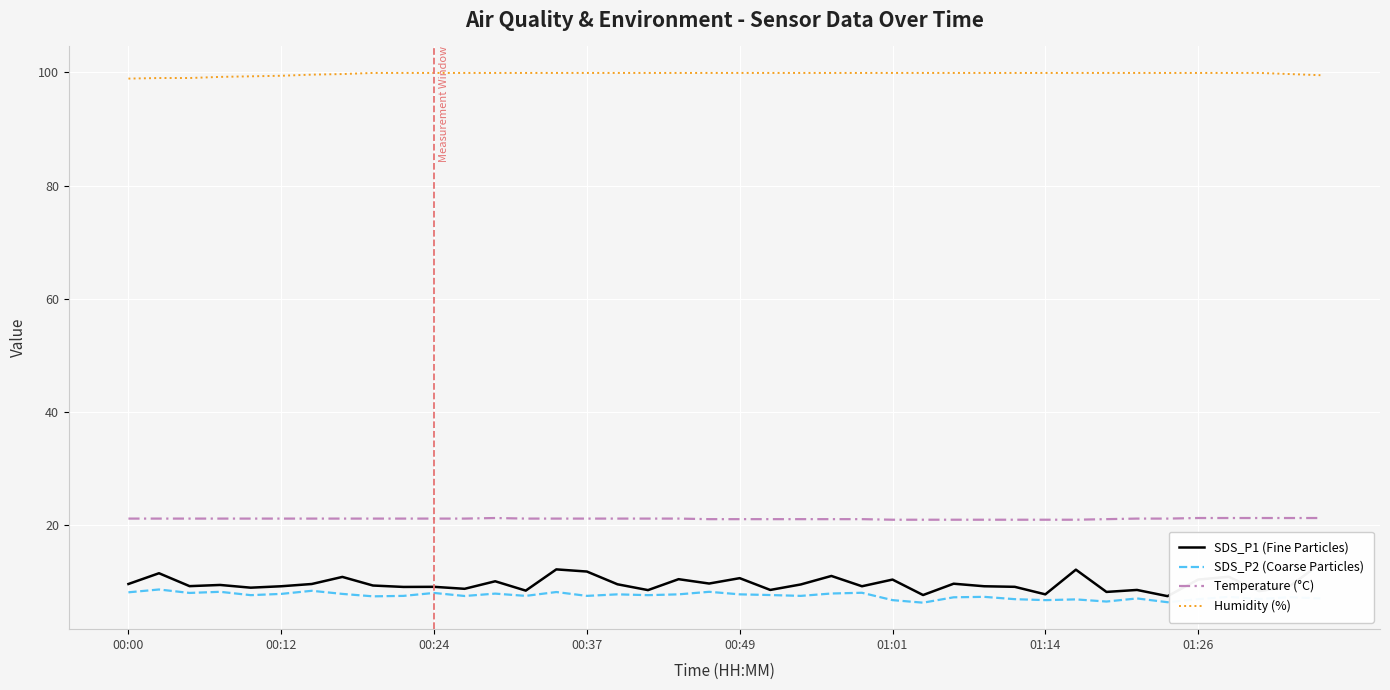

What is the difference between the second highest and second lowest values in the SDS_P2 (Coarse Particles) series?

2.0